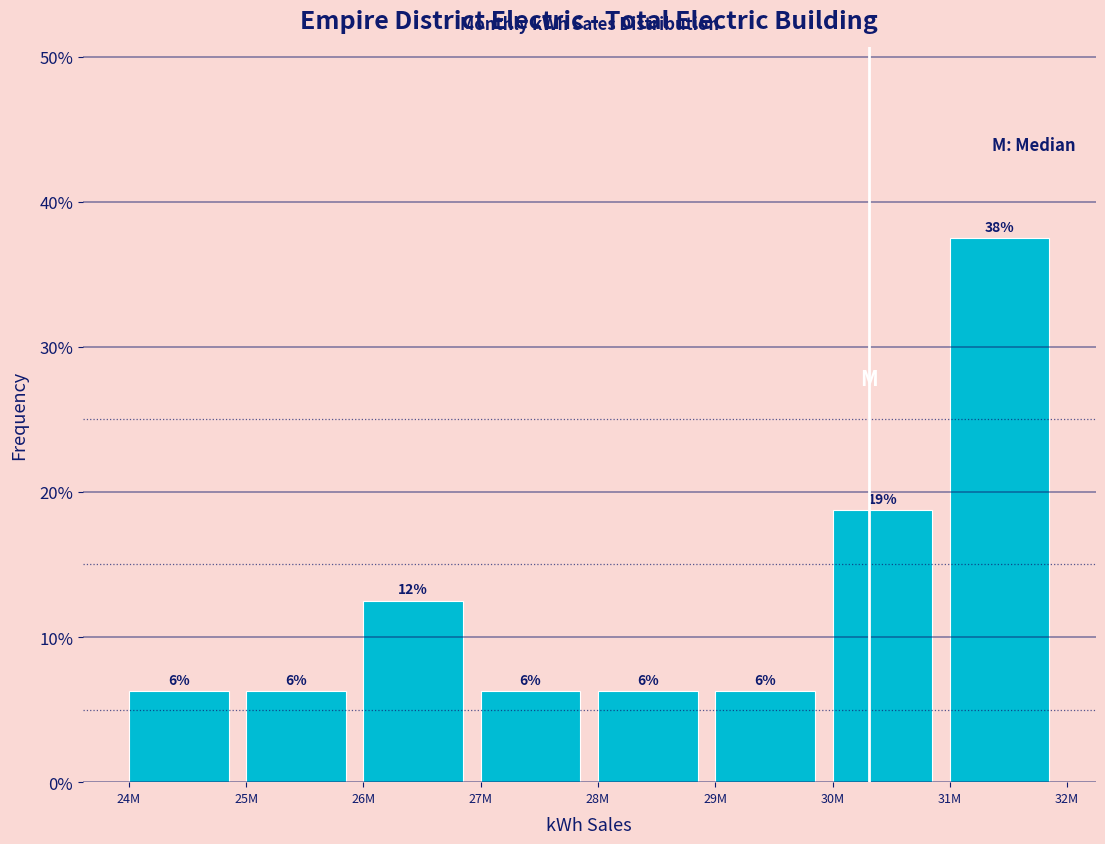

How many bars are there in total?

8